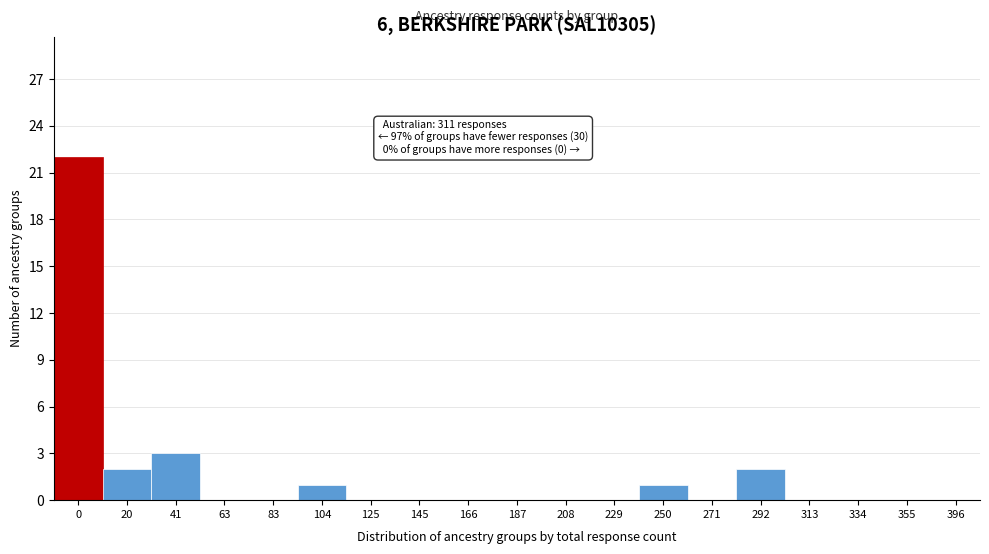

Reading right to left, extract all data points from this chart.

396=0	355=0	334=0	313=0	292=2	271=0	250=1	229=0	208=0	187=0	166=0	145=0	125=0	104=1	83=0	63=0	41=3	20=2	0=22